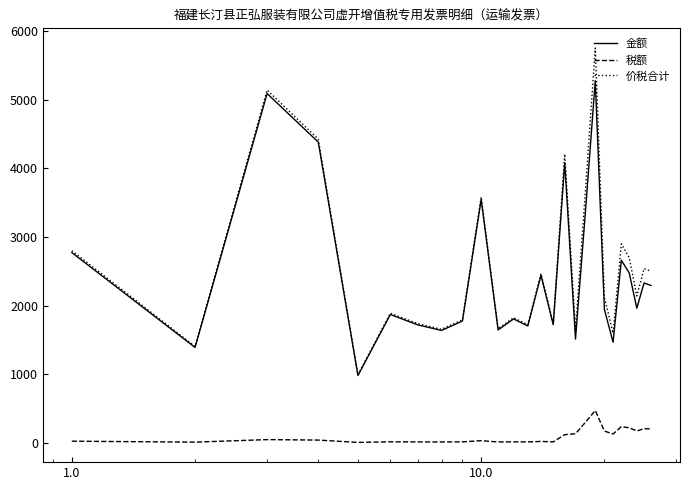

True or false: 金额 and 税额 cross at least once.

False